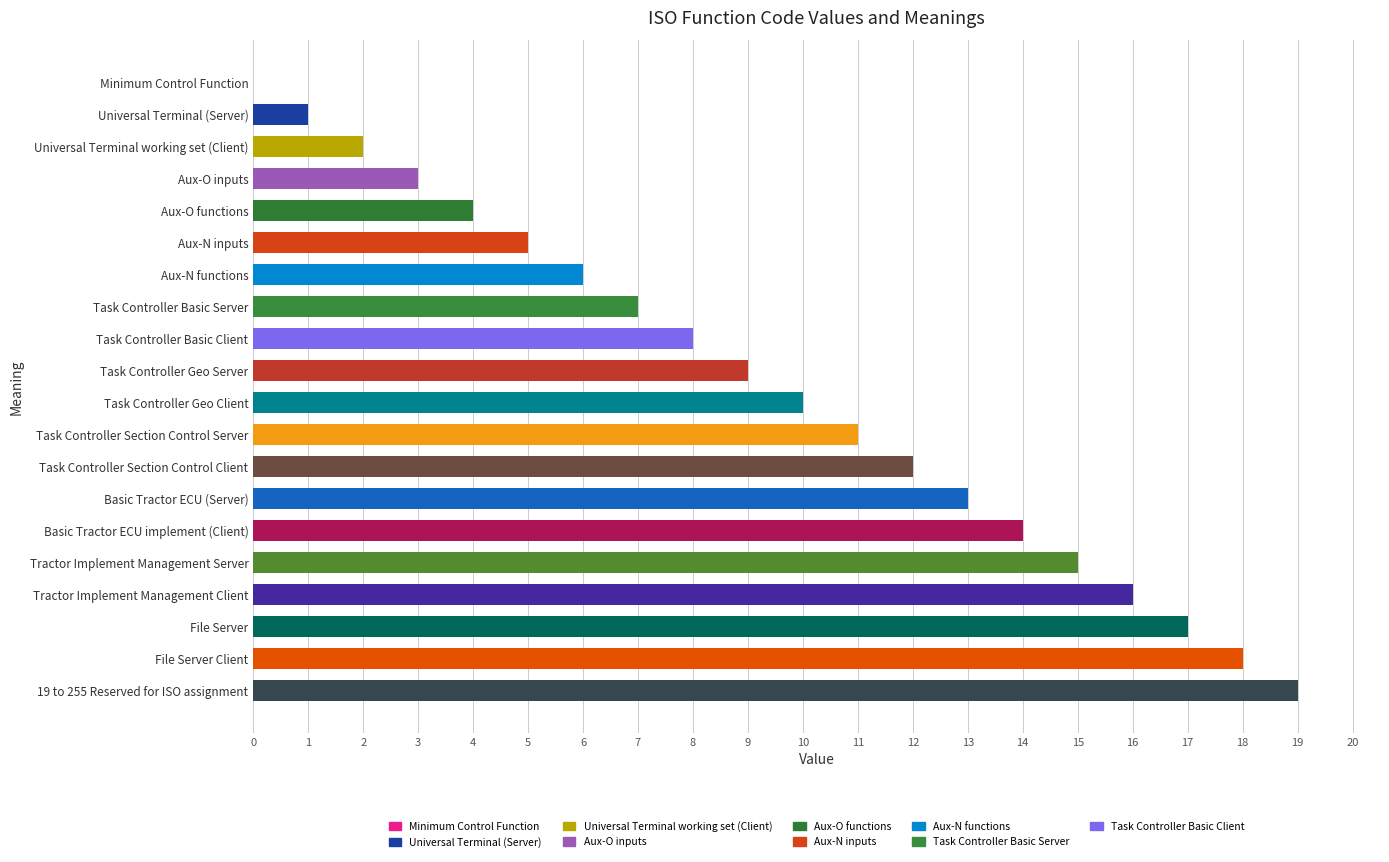

Which label corresponds to the largest value in the chart?

19 to 255 Reserved for ISO assignment